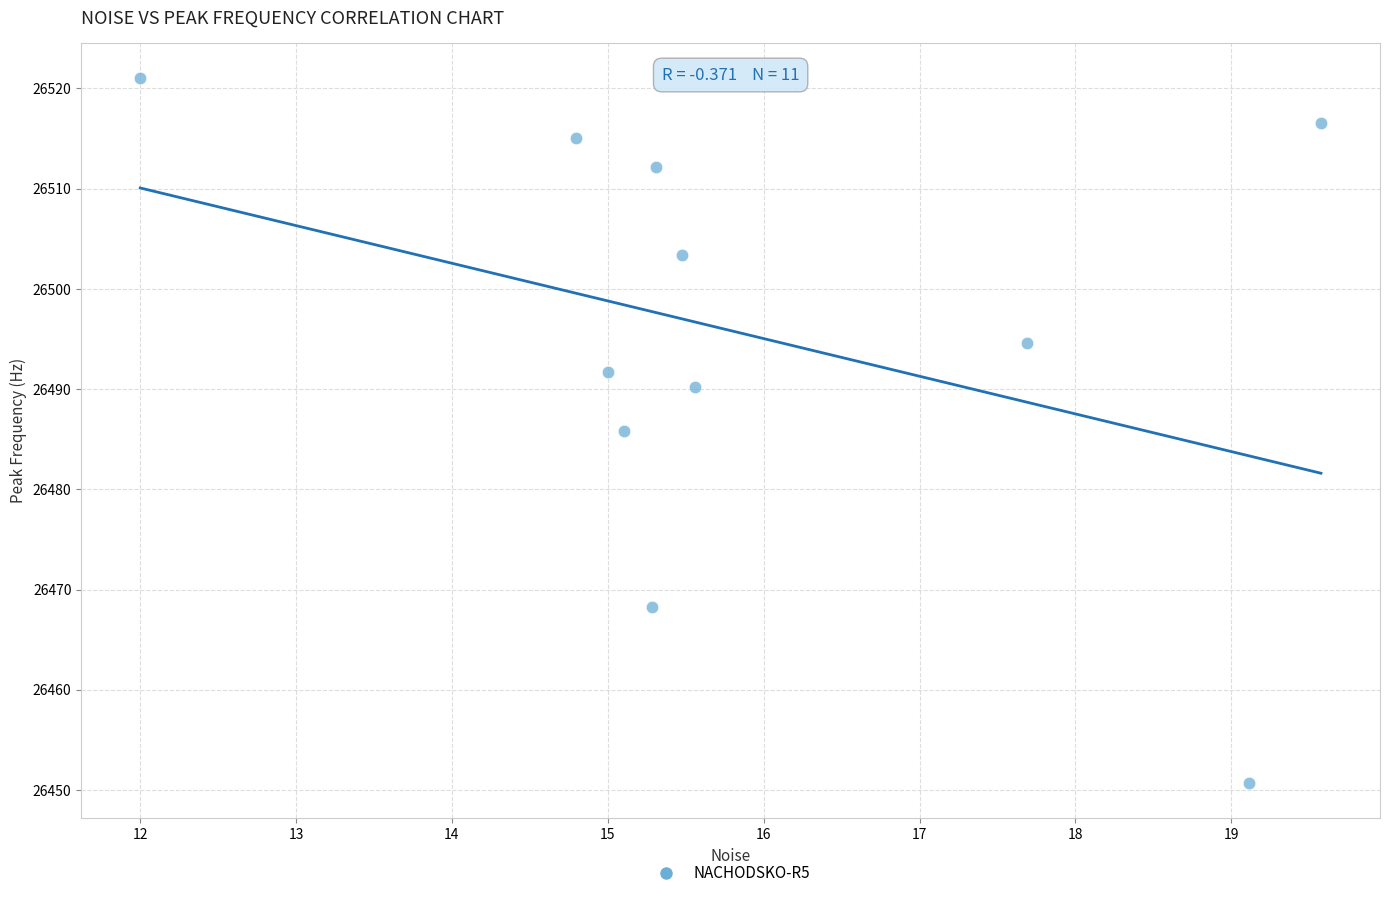

What is the range of X values (max minus min)?

7.6